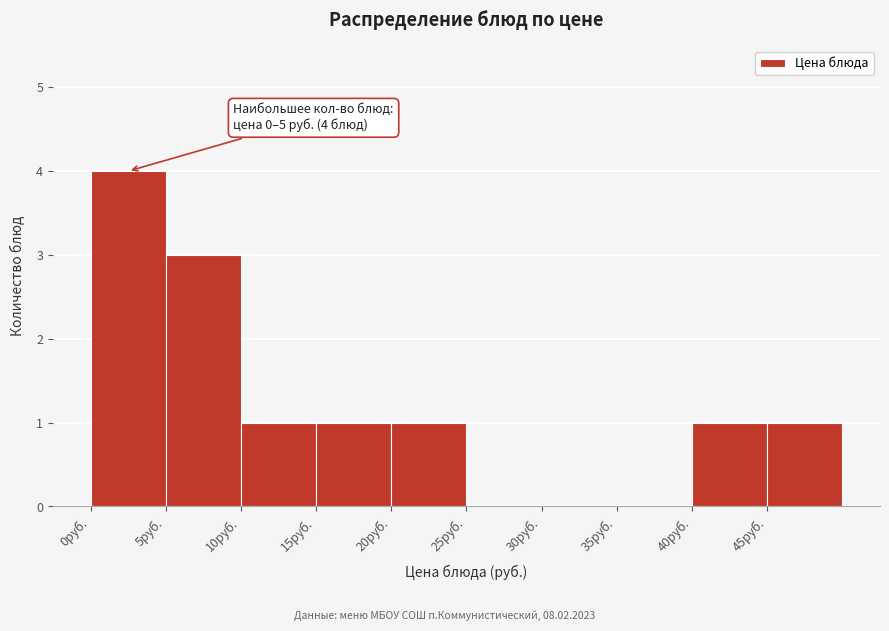

Which range on the x-axis has the tallest bar?

0 to 5